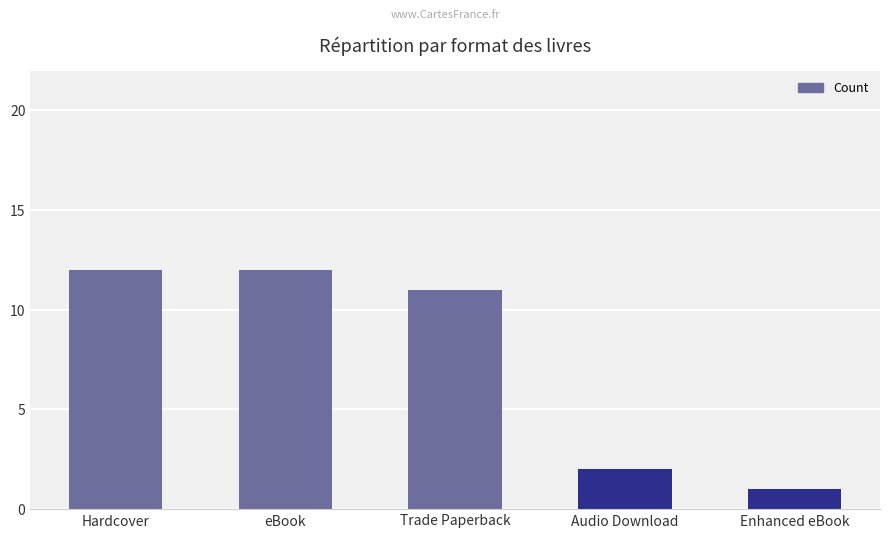

Is it true that the value at Trade Paperback is 4?

False